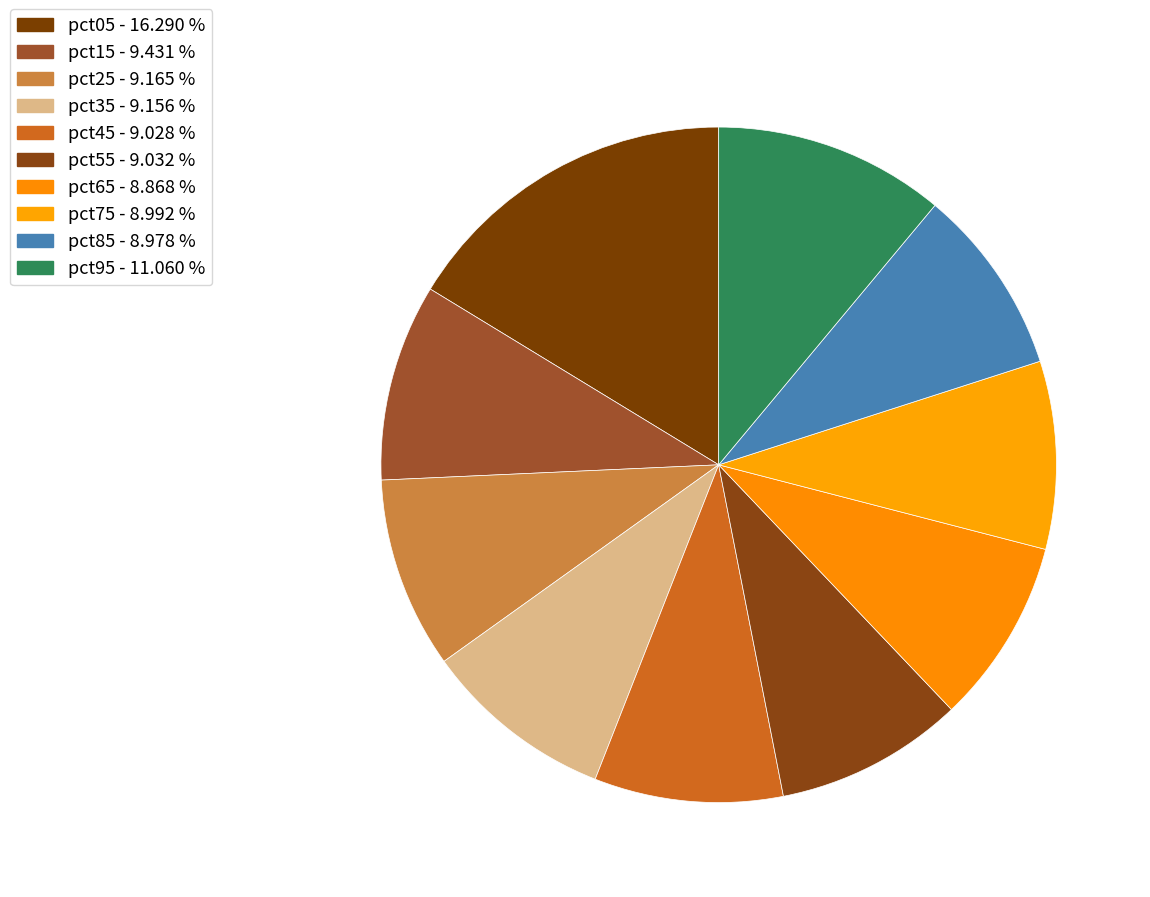

Which slice is the smallest?

pct65